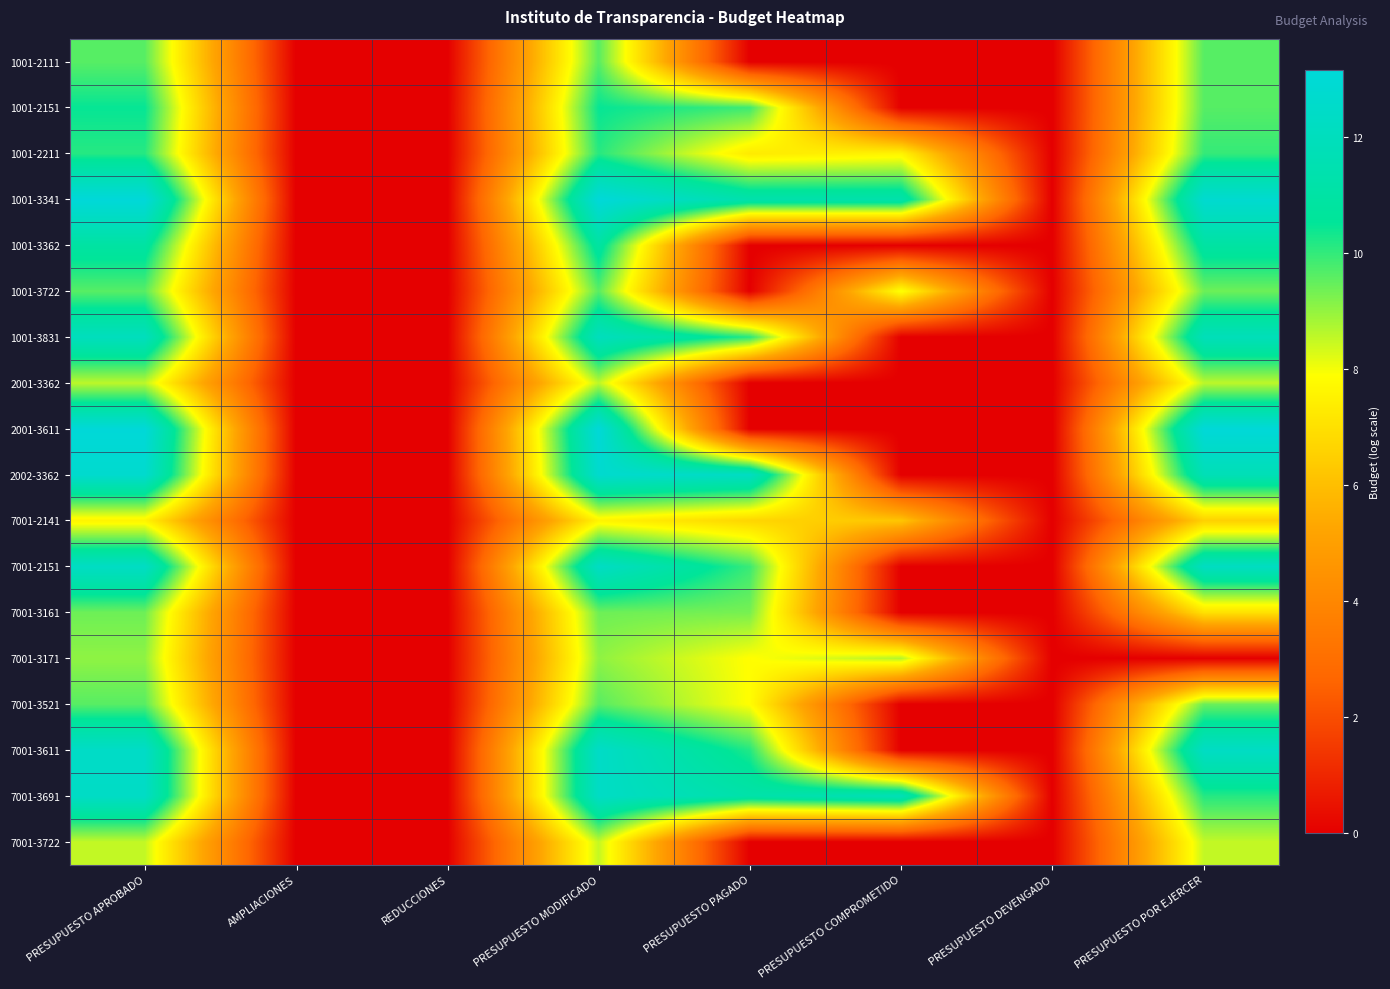

Rank the series by their maximum value, from highest to lowest.

1001-3341, 2001-3611, 2002-3362, 7001-3611, 7001-3691, 7001-2151, 1001-3831, 1001-3362, 1001-2151, 1001-2211, 1001-2111, 1001-3722, 7001-3521, 7001-3161, 7001-3171, 2001-3362, 7001-3722, 7001-2141